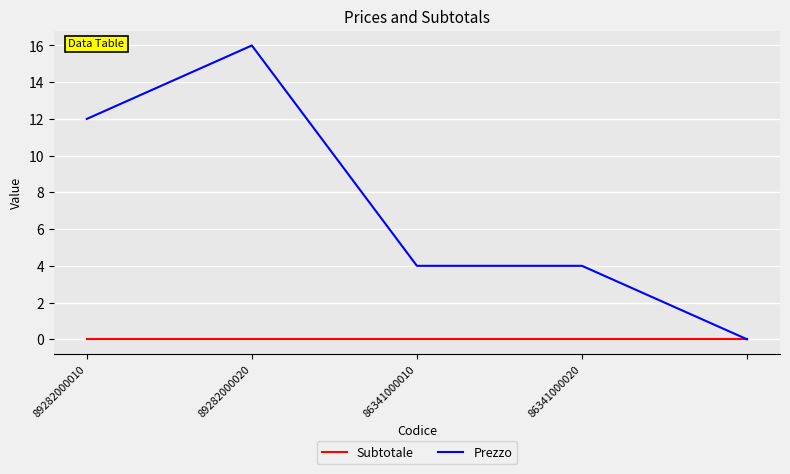

Which series has the largest range (max minus min)?

Prezzo